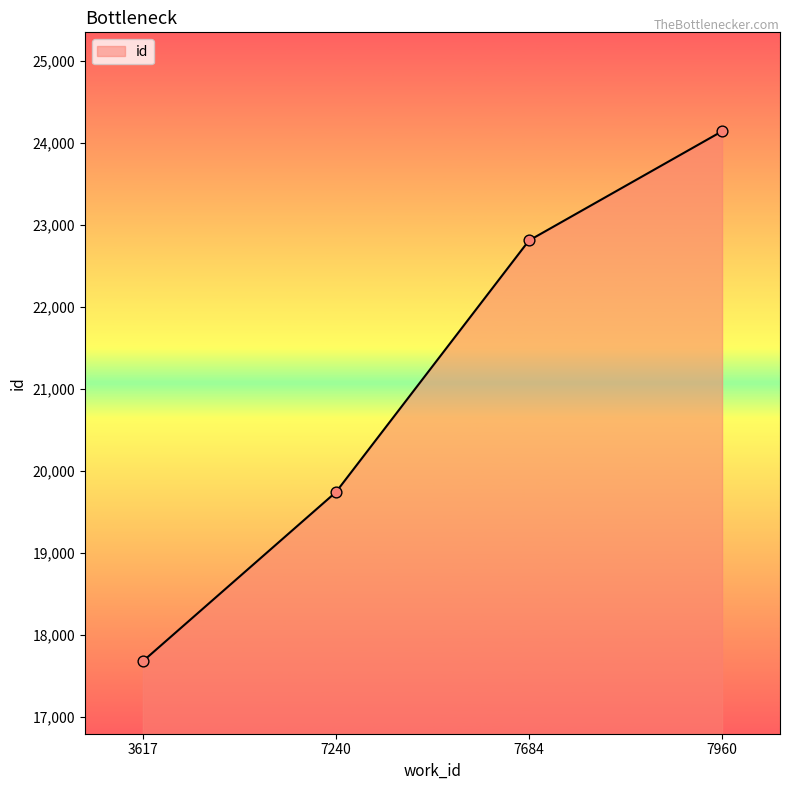

Approximately how many times larger is the value at 3617 compared to 7684?

0.8